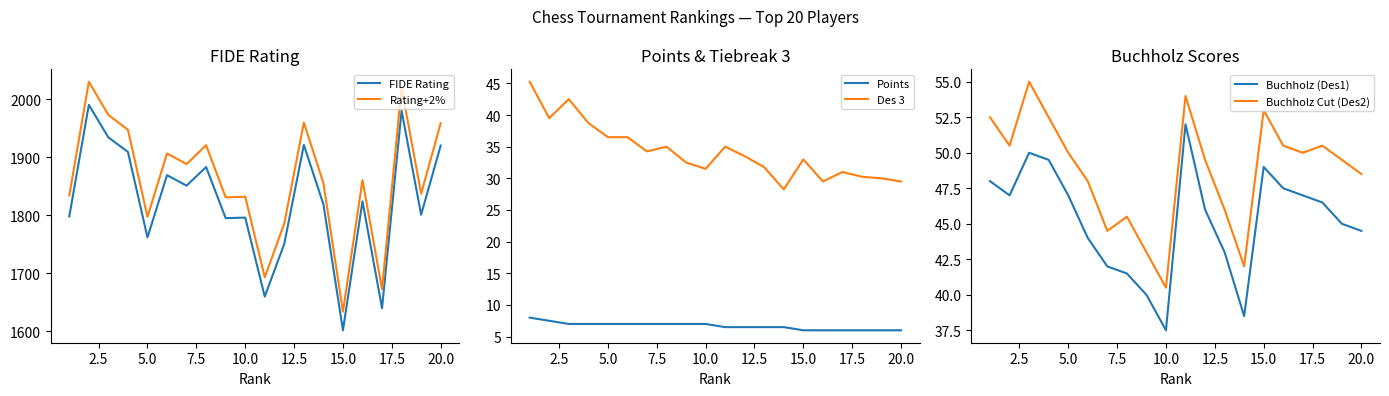

What is the lowest value of the Points series?

6.0